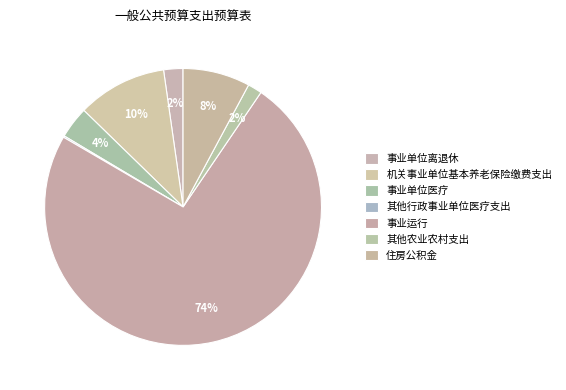

The 机关事业单位基本养老保险缴费支出 slice represents 23% of the pie. True or false?

False